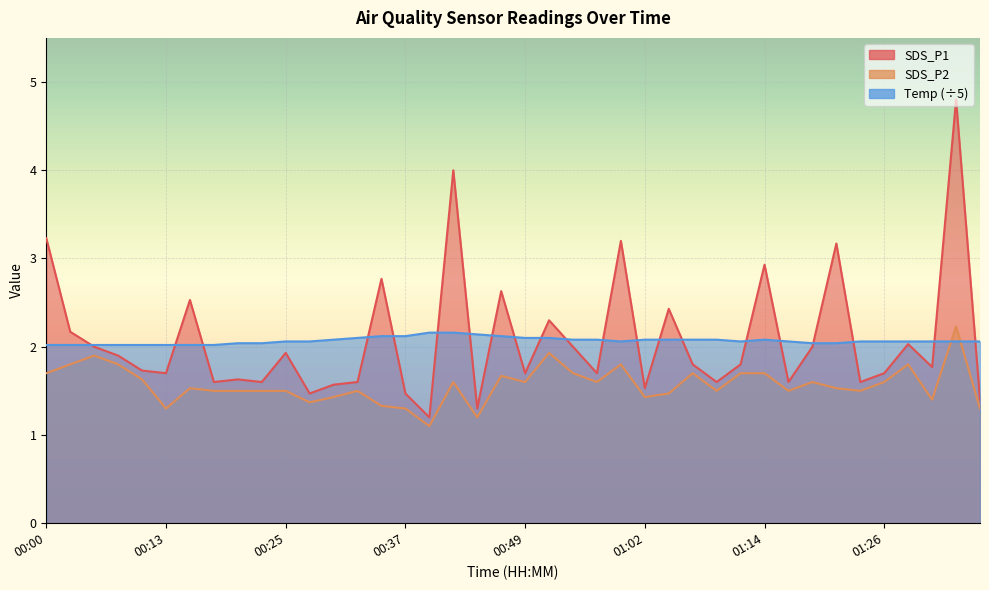

How many lines are shown in the chart?

3